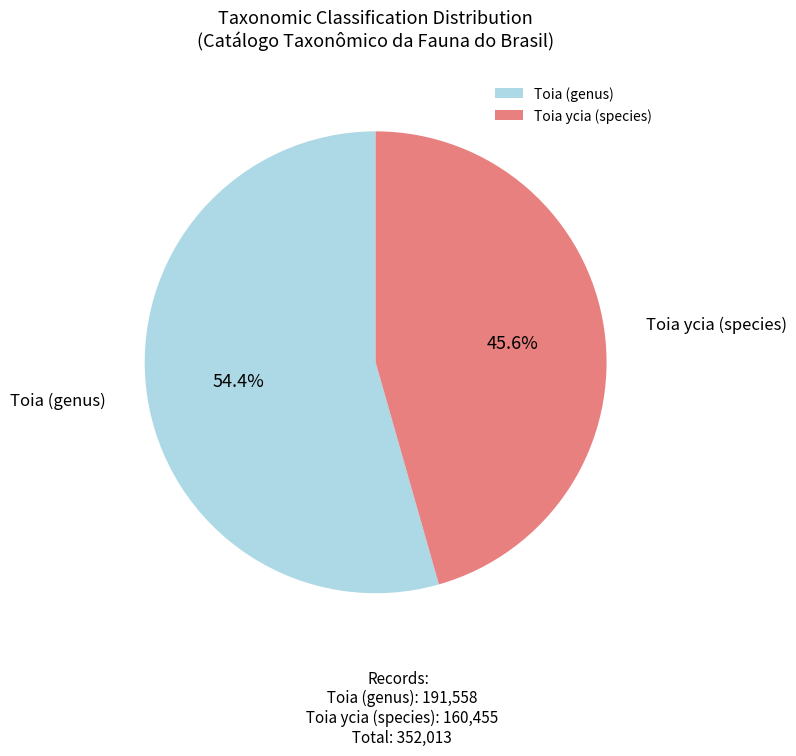

How many segments does this pie chart have?

2